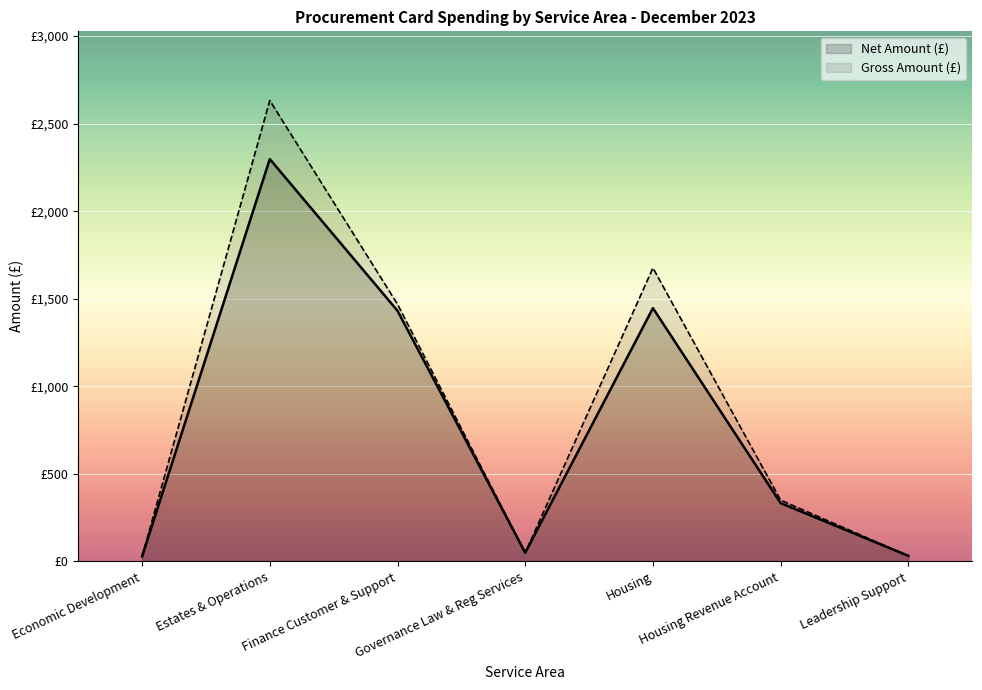

Reading right to left, transcribe all the data shown in this chart.

Net Amount (£): Leadership Support=32.2	Housing Revenue Account=333.4	Housing=1446.7	Governance Law & Reg Services=50.0	Finance Customer & Support=1431.7	Estates & Operations=2297.8	Economic Development=28.8
Gross Amount (£): Leadership Support=32.2	Housing Revenue Account=350.3	Housing=1676.1	Governance Law & Reg Services=50.0	Finance Customer & Support=1469.0	Estates & Operations=2632.4	Economic Development=28.8